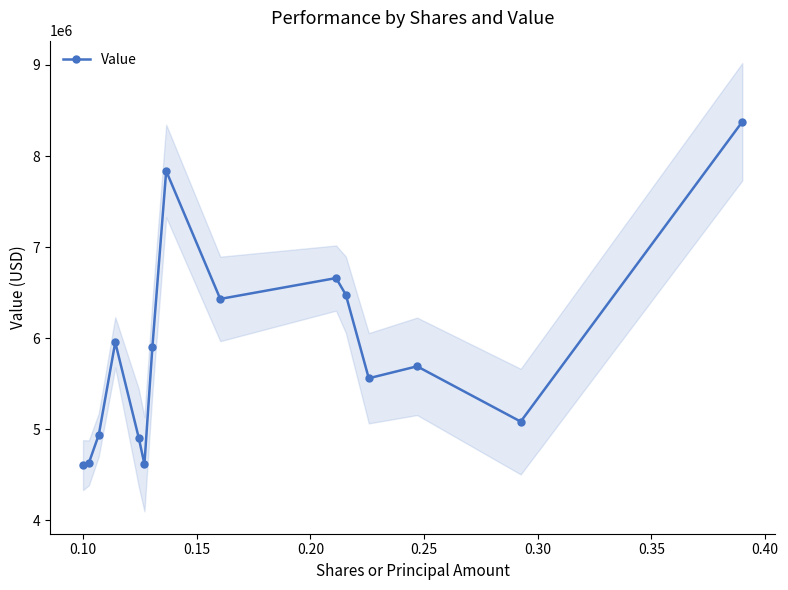

What is the value of the Value point at the 12th from the left?

5560000